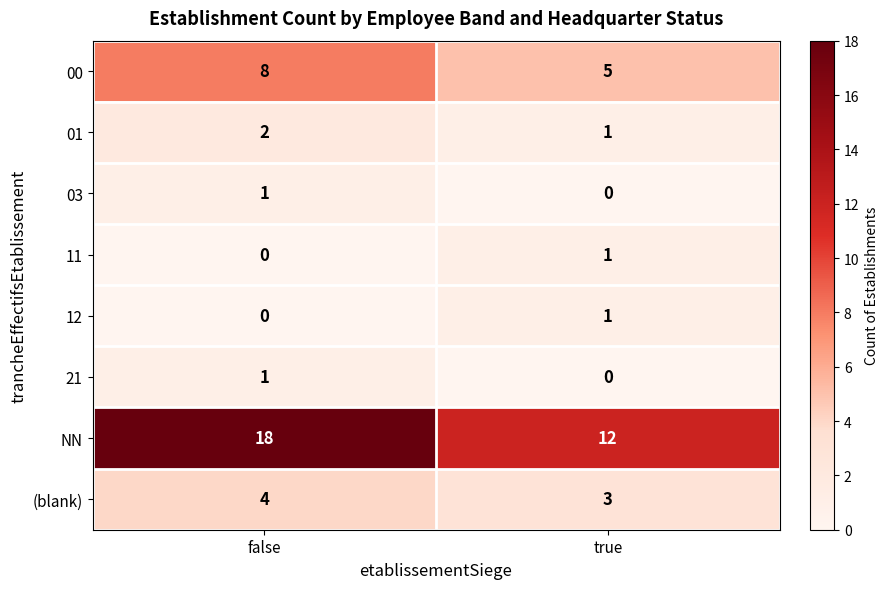

Where is 11 nearest to the value 0?

false